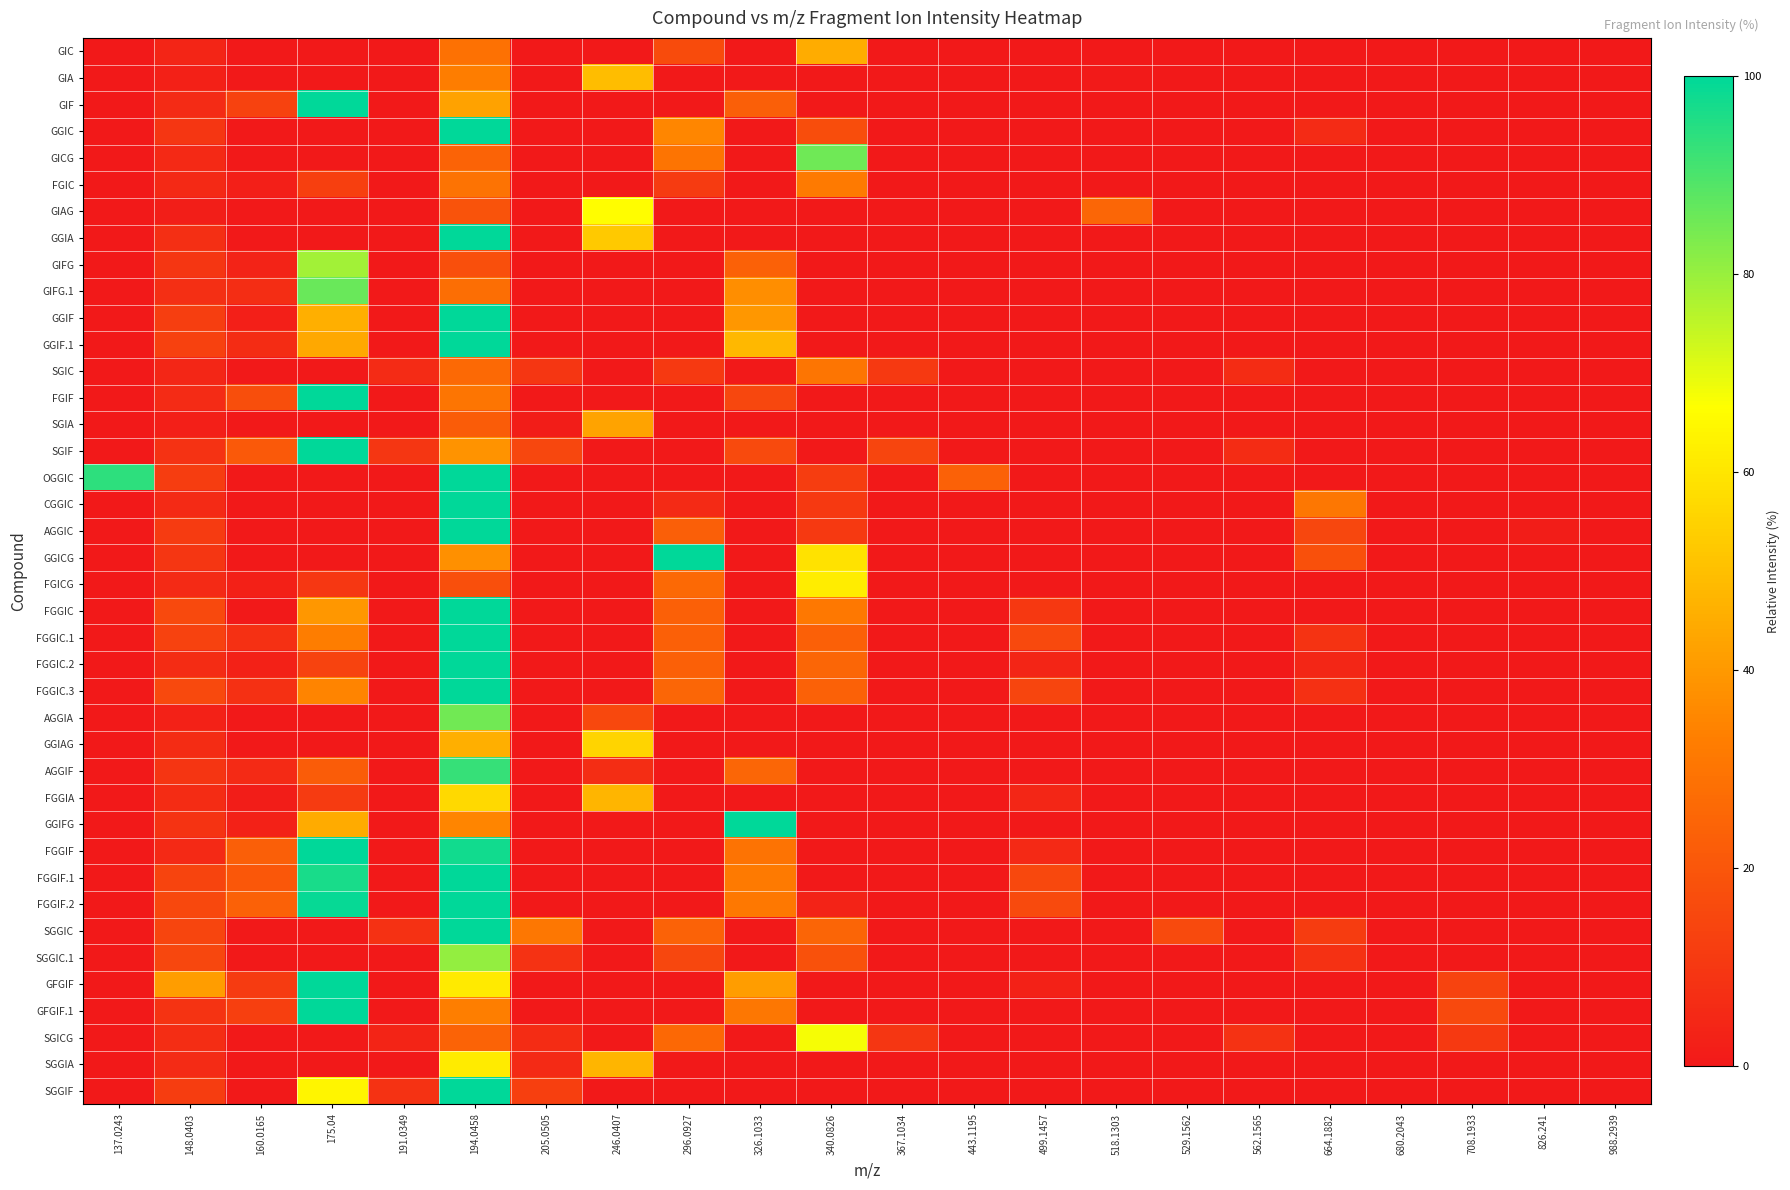

Reading left to right, extract all data points from this chart.

GIC: 137.0243=0.0	148.0403=4.2	160.0165=0.0	175.04=0.0	191.0349=0.0	194.0458=28.9	205.0505=0.0	246.0407=0.0	296.0927=16.6	326.1033=0.0	340.0826=45.1	367.1034=0.0	443.1195=0.0	499.1457=0.0	518.1303=0.0	529.1562=0.0	562.1565=0.0	664.1882=0.0	680.2043=0.0	708.1933=0.0	826.241=0.0	988.2939=0.0
GIA: 137.0243=0.0	148.0403=2.5	160.0165=0.0	175.04=0.0	191.0349=0.0	194.0458=32.5	205.0505=0.0	246.0407=49.2	296.0927=0.0	326.1033=0.0	340.0826=0.0	367.1034=0.0	443.1195=0.0	499.1457=0.0	518.1303=0.8	529.1562=0.0	562.1565=0.0	664.1882=0.0	680.2043=0.0	708.1933=0.0	826.241=0.0	988.2939=0.0
GIF: 137.0243=0.0	148.0403=6.0	160.0165=13.6	175.04=100.0	191.0349=0.0	194.0458=42.4	205.0505=0.0	246.0407=0.0	296.0927=0.0	326.1033=22.9	340.0826=0.0	367.1034=0.0	443.1195=0.0	499.1457=0.0	518.1303=0.0	529.1562=0.0	562.1565=0.0	664.1882=0.0	680.2043=0.0	708.1933=0.0	826.241=0.0	988.2939=0.0
GGIC: 137.0243=0.0	148.0403=9.7	160.0165=0.0	175.04=0.0	191.0349=0.0	194.0458=100.0	205.0505=0.0	246.0407=0.0	296.0927=35.3	326.1033=0.0	340.0826=17.1	367.1034=0.0	443.1195=0.0	499.1457=0.0	518.1303=0.0	529.1562=0.0	562.1565=0.0	664.1882=6.0	680.2043=0.0	708.1933=0.0	826.241=0.0	988.2939=0.0
GICG: 137.0243=0.0	148.0403=5.4	160.0165=0.0	175.04=0.0	191.0349=0.0	194.0458=24.5	205.0505=0.0	246.0407=0.0	296.0927=30.0	326.1033=0.0	340.0826=85.5	367.1034=0.0	443.1195=0.0	499.1457=0.0	518.1303=0.0	529.1562=0.0	562.1565=0.0	664.1882=0.0	680.2043=0.0	708.1933=0.0	826.241=0.0	988.2939=0.0
FGIC: 137.0243=0.0	148.0403=5.2	160.0165=2.1	175.04=12.7	191.0349=0.0	194.0458=29.3	205.0505=0.0	246.0407=0.0	296.0927=11.3	326.1033=0.0	340.0826=32.0	367.1034=0.0	443.1195=0.0	499.1457=0.0	518.1303=0.0	529.1562=0.0	562.1565=0.0	664.1882=0.0	680.2043=0.0	708.1933=0.0	826.241=0.0	988.2939=0.0
GIAG: 137.0243=0.0	148.0403=1.9	160.0165=0.0	175.04=0.0	191.0349=0.0	194.0458=19.0	205.0505=0.0	246.0407=66.1	296.0927=0.0	326.1033=0.0	340.0826=0.0	367.1034=0.0	443.1195=0.0	499.1457=0.0	518.1303=25.3	529.1562=0.0	562.1565=0.0	664.1882=0.0	680.2043=0.0	708.1933=0.0	826.241=0.0	988.2939=0.0
GGIA: 137.0243=0.0	148.0403=7.3	160.0165=0.0	175.04=0.0	191.0349=0.0	194.0458=100.0	205.0505=0.0	246.0407=52.5	296.0927=0.0	326.1033=0.0	340.0826=0.0	367.1034=0.0	443.1195=0.0	499.1457=0.0	518.1303=0.0	529.1562=0.0	562.1565=0.0	664.1882=0.0	680.2043=0.0	708.1933=0.0	826.241=0.0	988.2939=0.0
GIFG: 137.0243=0.0	148.0403=9.4	160.0165=3.3	175.04=78.7	191.0349=0.0	194.0458=17.6	205.0505=0.0	246.0407=0.0	296.0927=0.0	326.1033=23.6	340.0826=0.0	367.1034=0.0	443.1195=0.0	499.1457=0.0	518.1303=0.0	529.1562=0.0	562.1565=0.0	664.1882=0.0	680.2043=0.0	708.1933=0.0	826.241=0.0	988.2939=0.0
GIFG.1: 137.0243=0.0	148.0403=7.2	160.0165=6.9	175.04=86.2	191.0349=0.0	194.0458=27.8	205.0505=0.0	246.0407=0.0	296.0927=0.0	326.1033=37.5	340.0826=0.0	367.1034=0.0	443.1195=0.0	499.1457=0.0	518.1303=0.0	529.1562=0.0	562.1565=0.0	664.1882=0.0	680.2043=0.0	708.1933=0.0	826.241=0.0	988.2939=0.0
GGIF: 137.0243=0.0	148.0403=12.1	160.0165=2.0	175.04=45.9	191.0349=0.0	194.0458=100.0	205.0505=0.0	246.0407=0.0	296.0927=0.0	326.1033=39.6	340.0826=0.0	367.1034=0.0	443.1195=0.0	499.1457=0.0	518.1303=0.0	529.1562=0.0	562.1565=0.0	664.1882=0.0	680.2043=0.0	708.1933=0.0	826.241=0.0	988.2939=0.0
GGIF.1: 137.0243=0.0	148.0403=12.9	160.0165=6.3	175.04=43.8	191.0349=0.0	194.0458=100.0	205.0505=0.0	246.0407=0.0	296.0927=0.0	326.1033=48.1	340.0826=0.0	367.1034=0.0	443.1195=0.0	499.1457=0.0	518.1303=0.0	529.1562=0.0	562.1565=0.0	664.1882=0.0	680.2043=0.0	708.1933=0.0	826.241=0.0	988.2939=0.0
SGIC: 137.0243=0.0	148.0403=4.6	160.0165=0.0	175.04=0.0	191.0349=6.0	194.0458=26.4	205.0505=9.6	246.0407=0.0	296.0927=10.6	326.1033=0.0	340.0826=30.3	367.1034=10.6	443.1195=0.0	499.1457=0.0	518.1303=0.0	529.1562=0.0	562.1565=6.4	664.1882=0.0	680.2043=0.0	708.1933=0.0	826.241=0.0	988.2939=0.0
FGIF: 137.0243=0.0	148.0403=6.2	160.0165=17.5	175.04=100.0	191.0349=0.0	194.0458=30.3	205.0505=0.0	246.0407=0.0	296.0927=0.0	326.1033=15.0	340.0826=0.0	367.1034=0.0	443.1195=0.0	499.1457=0.0	518.1303=0.0	529.1562=0.0	562.1565=0.0	664.1882=0.0	680.2043=0.0	708.1933=0.0	826.241=0.0	988.2939=0.0
SGIA: 137.0243=0.0	148.0403=2.0	160.0165=0.0	175.04=0.0	191.0349=0.0	194.0458=21.9	205.0505=1.4	246.0407=42.8	296.0927=0.0	326.1033=0.0	340.0826=0.0	367.1034=0.0	443.1195=0.0	499.1457=0.0	518.1303=0.0	529.1562=0.0	562.1565=0.0	664.1882=0.0	680.2043=0.0	708.1933=0.0	826.241=0.0	988.2939=0.0
SGIF: 137.0243=0.0	148.0403=8.5	160.0165=20.9	175.04=100.0	191.0349=9.4	194.0458=38.5	205.0505=15.1	246.0407=0.0	296.0927=0.0	326.1033=16.2	340.0826=0.0	367.1034=14.5	443.1195=0.0	499.1457=0.0	518.1303=0.0	529.1562=0.0	562.1565=6.4	664.1882=0.0	680.2043=0.0	708.1933=0.0	826.241=0.0	988.2939=0.0
OGGIC: 137.0243=94.0	148.0403=11.7	160.0165=0.0	175.04=0.0	191.0349=0.0	194.0458=100.0	205.0505=0.0	246.0407=0.0	296.0927=0.0	326.1033=0.0	340.0826=11.9	367.1034=0.0	443.1195=23.8	499.1457=0.0	518.1303=0.0	529.1562=0.0	562.1565=0.0	664.1882=0.0	680.2043=0.0	708.1933=0.0	826.241=0.0	988.2939=0.0
CGGIC: 137.0243=0.0	148.0403=5.6	160.0165=0.0	175.04=0.0	191.0349=0.0	194.0458=100.0	205.0505=0.0	246.0407=0.0	296.0927=5.8	326.1033=0.0	340.0826=10.6	367.1034=0.0	443.1195=0.0	499.1457=0.0	518.1303=0.0	529.1562=0.0	562.1565=0.0	664.1882=30.6	680.2043=0.0	708.1933=0.0	826.241=0.0	988.2939=0.0
AGGIC: 137.0243=0.0	148.0403=11.1	160.0165=0.0	175.04=0.0	191.0349=0.0	194.0458=100.0	205.0505=0.0	246.0407=0.0	296.0927=22.8	326.1033=0.0	340.0826=10.7	367.1034=0.0	443.1195=0.0	499.1457=0.0	518.1303=0.0	529.1562=0.0	562.1565=0.0	664.1882=15.1	680.2043=0.0	708.1933=0.0	826.241=1.3	988.2939=0.0
GGICG: 137.0243=0.0	148.0403=9.7	160.0165=0.0	175.04=0.0	191.0349=0.0	194.0458=37.5	205.0505=0.0	246.0407=0.0	296.0927=100.0	326.1033=0.0	340.0826=59.2	367.1034=0.0	443.1195=0.0	499.1457=0.0	518.1303=0.0	529.1562=0.0	562.1565=0.0	664.1882=18.2	680.2043=0.0	708.1933=0.0	826.241=0.0	988.2939=0.0
FGICG: 137.0243=0.0	148.0403=5.8	160.0165=2.6	175.04=10.2	191.0349=0.0	194.0458=17.6	205.0505=0.0	246.0407=0.0	296.0927=26.3	326.1033=0.0	340.0826=62.0	367.1034=0.0	443.1195=0.0	499.1457=0.0	518.1303=0.0	529.1562=0.0	562.1565=0.0	664.1882=0.0	680.2043=0.0	708.1933=0.0	826.241=0.0	988.2939=0.0
FGGIC: 137.0243=0.0	148.0403=15.8	160.0165=0.0	175.04=39.5	191.0349=0.0	194.0458=100.0	205.0505=0.0	246.0407=0.0	296.0927=23.2	326.1033=0.0	340.0826=31.0	367.1034=0.0	443.1195=0.0	499.1457=10.3	518.1303=0.0	529.1562=0.0	562.1565=0.0	664.1882=0.0	680.2043=0.0	708.1933=0.0	826.241=0.0	988.2939=0.0
FGGIC.1: 137.0243=0.0	148.0403=13.4	160.0165=7.4	175.04=32.5	191.0349=0.0	194.0458=100.0	205.0505=0.0	246.0407=0.0	296.0927=23.2	326.1033=0.0	340.0826=23.3	367.1034=0.0	443.1195=0.0	499.1457=15.9	518.1303=0.0	529.1562=0.0	562.1565=0.0	664.1882=8.7	680.2043=0.0	708.1933=0.0	826.241=0.0	988.2939=0.0
FGGIC.2: 137.0243=0.0	148.0403=6.4	160.0165=2.9	175.04=14.0	191.0349=0.0	194.0458=100.0	205.0505=0.0	246.0407=0.0	296.0927=23.1	326.1033=0.0	340.0826=25.0	367.1034=0.0	443.1195=0.0	499.1457=4.1	518.1303=0.0	529.1562=0.0	562.1565=0.0	664.1882=4.4	680.2043=0.0	708.1933=0.0	826.241=0.0	988.2939=0.0
FGGIC.3: 137.0243=0.0	148.0403=15.8	160.0165=7.4	175.04=34.7	191.0349=0.0	194.0458=100.0	205.0505=0.0	246.0407=0.0	296.0927=25.2	326.1033=0.0	340.0826=23.6	367.1034=0.0	443.1195=0.0	499.1457=14.8	518.1303=0.0	529.1562=0.0	562.1565=0.0	664.1882=7.5	680.2043=0.0	708.1933=0.0	826.241=0.0	988.2939=0.0
AGGIA: 137.0243=0.0	148.0403=2.8	160.0165=0.0	175.04=0.0	191.0349=0.0	194.0458=84.8	205.0505=0.0	246.0407=15.5	296.0927=0.0	326.1033=0.0	340.0826=0.0	367.1034=0.0	443.1195=0.0	499.1457=0.0	518.1303=0.0	529.1562=0.0	562.1565=0.0	664.1882=0.0	680.2043=0.0	708.1933=0.0	826.241=0.0	988.2939=0.0
GGIAG: 137.0243=0.0	148.0403=6.6	160.0165=0.0	175.04=0.0	191.0349=0.0	194.0458=46.0	205.0505=0.0	246.0407=55.5	296.0927=0.0	326.1033=0.0	340.0826=0.0	367.1034=0.0	443.1195=0.0	499.1457=0.0	518.1303=0.0	529.1562=0.0	562.1565=0.0	664.1882=0.0	680.2043=0.0	708.1933=0.0	826.241=0.0	988.2939=0.0
AGGIF: 137.0243=0.0	148.0403=9.3	160.0165=5.8	175.04=22.2	191.0349=0.0	194.0458=92.9	205.0505=0.0	246.0407=6.8	296.0927=0.0	326.1033=25.4	340.0826=0.0	367.1034=0.0	443.1195=0.0	499.1457=0.0	518.1303=0.0	529.1562=0.0	562.1565=0.0	664.1882=0.0	680.2043=0.0	708.1933=0.0	826.241=0.0	988.2939=0.0
FGGIA: 137.0243=0.0	148.0403=6.5	160.0165=1.2	175.04=11.3	191.0349=0.0	194.0458=56.8	205.0505=0.0	246.0407=47.5	296.0927=0.0	326.1033=0.0	340.0826=0.0	367.1034=0.0	443.1195=0.0	499.1457=4.6	518.1303=0.0	529.1562=0.0	562.1565=0.0	664.1882=0.0	680.2043=0.0	708.1933=0.0	826.241=0.0	988.2939=0.0
GGIFG: 137.0243=0.0	148.0403=8.9	160.0165=3.1	175.04=44.8	191.0349=0.0	194.0458=35.0	205.0505=0.0	246.0407=0.0	296.0927=0.0	326.1033=100.0	340.0826=0.0	367.1034=0.0	443.1195=0.0	499.1457=0.0	518.1303=0.0	529.1562=0.0	562.1565=0.0	664.1882=0.0	680.2043=0.0	708.1933=0.0	826.241=0.0	988.2939=0.0
FGGIF: 137.0243=0.0	148.0403=5.2	160.0165=22.7	175.04=100.0	191.0349=0.0	194.0458=97.5	205.0505=0.0	246.0407=0.0	296.0927=0.0	326.1033=29.7	340.0826=0.0	367.1034=0.0	443.1195=0.0	499.1457=5.4	518.1303=0.0	529.1562=0.0	562.1565=0.0	664.1882=0.0	680.2043=0.0	708.1933=0.0	826.241=0.0	988.2939=0.0
FGGIF.1: 137.0243=0.0	148.0403=14.2	160.0165=20.7	175.04=96.8	191.0349=0.0	194.0458=100.0	205.0505=0.0	246.0407=0.0	296.0927=0.0	326.1033=31.9	340.0826=0.0	367.1034=0.0	443.1195=0.0	499.1457=15.6	518.1303=0.0	529.1562=0.0	562.1565=0.0	664.1882=0.0	680.2043=0.0	708.1933=0.0	826.241=0.0	988.2939=0.0
FGGIF.2: 137.0243=0.0	148.0403=15.6	160.0165=23.5	175.04=99.0	191.0349=0.0	194.0458=100.0	205.0505=0.0	246.0407=0.0	296.0927=0.0	326.1033=31.0	340.0826=3.3	367.1034=0.0	443.1195=0.0	499.1457=16.2	518.1303=0.0	529.1562=0.0	562.1565=0.0	664.1882=0.0	680.2043=0.0	708.1933=0.0	826.241=0.0	988.2939=0.0
SGGIC: 137.0243=0.0	148.0403=14.6	160.0165=0.0	175.04=0.0	191.0349=7.9	194.0458=100.0	205.0505=30.6	246.0407=0.0	296.0927=24.1	326.1033=0.0	340.0826=24.8	367.1034=0.0	443.1195=0.0	499.1457=0.0	518.1303=0.0	529.1562=16.2	562.1565=0.0	664.1882=11.7	680.2043=0.0	708.1933=0.0	826.241=0.0	988.2939=0.0
SGGIC.1: 137.0243=0.0	148.0403=14.9	160.0165=0.0	175.04=0.0	191.0349=0.0	194.0458=80.8	205.0505=8.4	246.0407=0.0	296.0927=15.0	326.1033=0.0	340.0826=18.7	367.1034=0.0	443.1195=0.0	499.1457=0.0	518.1303=0.0	529.1562=0.0	562.1565=0.0	664.1882=8.1	680.2043=0.0	708.1933=0.0	826.241=0.0	988.2939=0.0
GFGIF: 137.0243=0.0	148.0403=41.4	160.0165=11.3	175.04=100.0	191.0349=0.0	194.0458=61.1	205.0505=0.0	246.0407=0.0	296.0927=0.0	326.1033=41.4	340.0826=0.0	367.1034=0.0	443.1195=0.0	499.1457=2.9	518.1303=0.0	529.1562=0.0	562.1565=0.0	664.1882=0.0	680.2043=0.0	708.1933=14.1	826.241=0.0	988.2939=0.0
GFGIF.1: 137.0243=0.0	148.0403=8.8	160.0165=12.6	175.04=100.0	191.0349=0.0	194.0458=32.9	205.0505=0.0	246.0407=0.0	296.0927=0.0	326.1033=30.5	340.0826=0.0	367.1034=0.0	443.1195=0.0	499.1457=0.0	518.1303=0.0	529.1562=0.0	562.1565=0.0	664.1882=0.0	680.2043=0.0	708.1933=15.7	826.241=0.0	988.2939=0.0
SGICG: 137.0243=0.0	148.0403=6.8	160.0165=0.0	175.04=0.0	191.0349=3.6	194.0458=24.5	205.0505=6.5	246.0407=0.0	296.0927=25.9	326.1033=0.0	340.0826=68.0	367.1034=9.6	443.1195=0.0	499.1457=0.0	518.1303=0.0	529.1562=0.0	562.1565=8.4	664.1882=0.0	680.2043=0.0	708.1933=10.9	826.241=0.0	988.2939=0.0
SGGIA: 137.0243=0.0	148.0403=5.9	160.0165=0.0	175.04=0.0	191.0349=0.0	194.0458=61.6	205.0505=5.6	246.0407=47.6	296.0927=0.0	326.1033=0.0	340.0826=0.0	367.1034=0.0	443.1195=0.0	499.1457=0.0	518.1303=0.0	529.1562=0.0	562.1565=0.0	664.1882=0.0	680.2043=0.0	708.1933=0.0	826.241=0.0	988.2939=0.0
SGGIF: 137.0243=0.0	148.0403=12.0	160.0165=0.0	175.04=64.3	191.0349=8.2	194.0458=100.0	205.0505=12.6	246.0407=0.0	296.0927=0.0	326.1033=0.0	340.0826=0.0	367.1034=0.0	443.1195=0.0	499.1457=0.0	518.1303=0.0	529.1562=0.0	562.1565=0.0	664.1882=0.0	680.2043=0.0	708.1933=0.0	826.241=0.0	988.2939=0.0